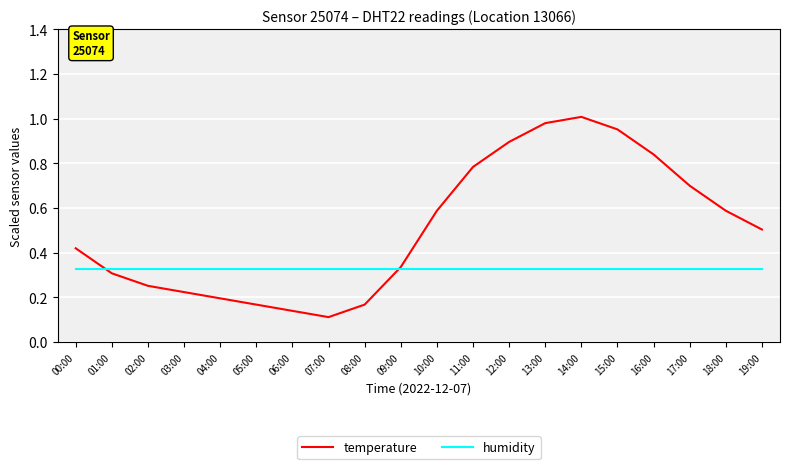

What position from the left is 02:00?

3